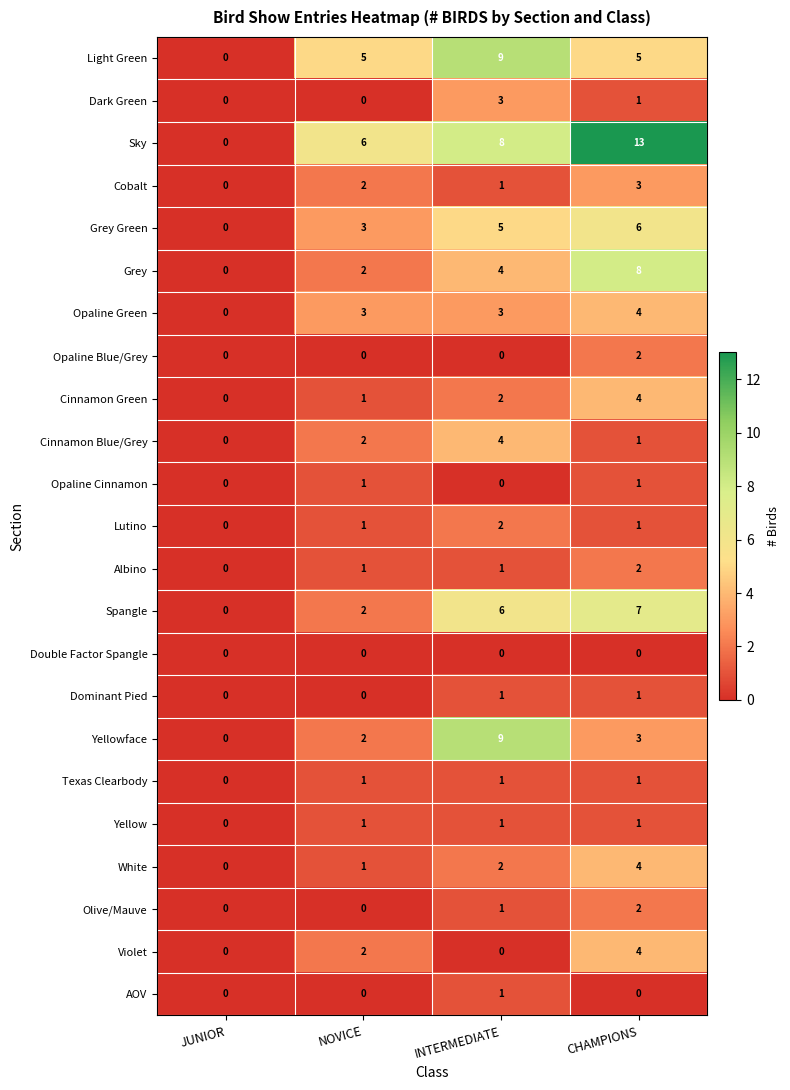

Which series has the largest total across all categories?

Sky